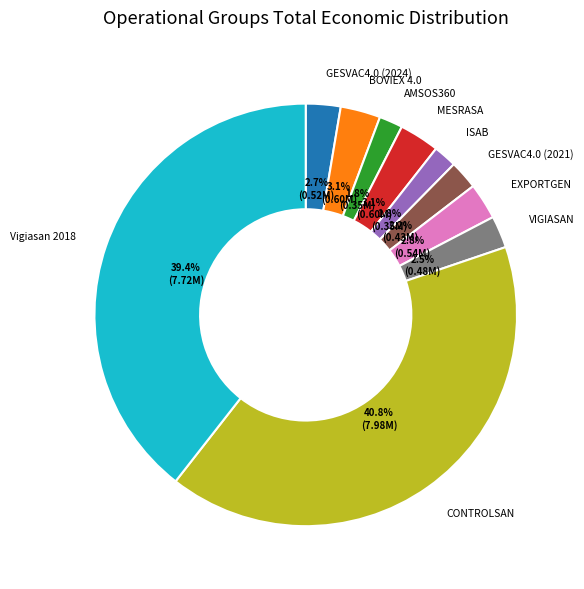

How many slices are in this pie chart?

10